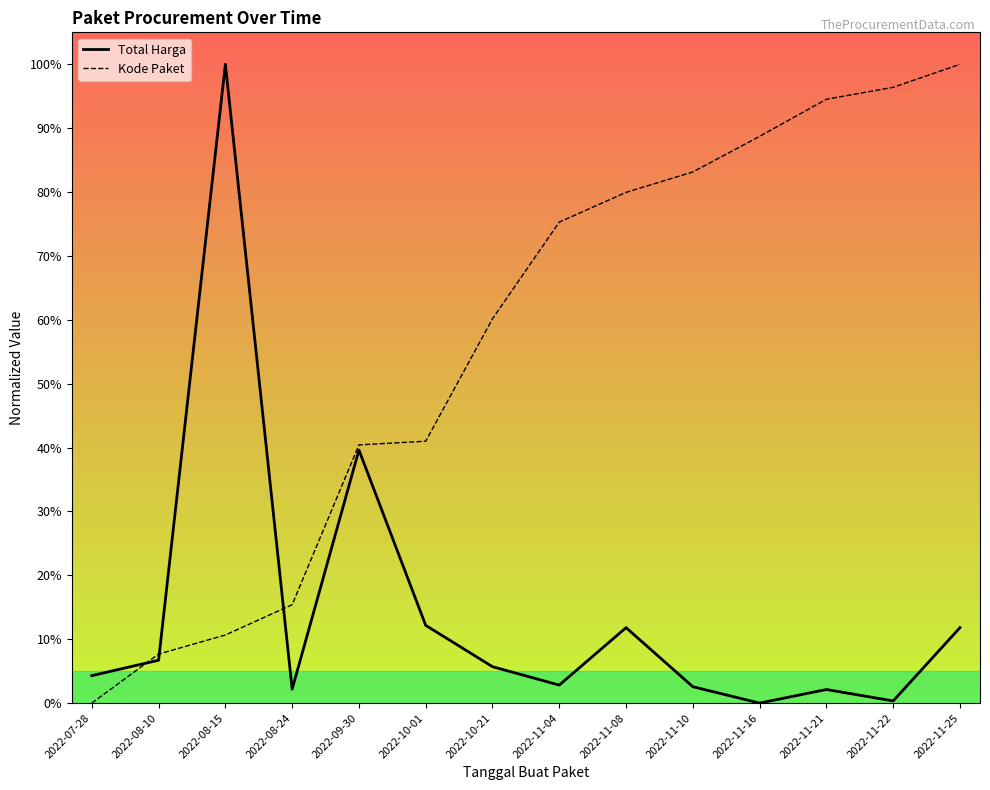

Does the chart have visible grid lines?

No